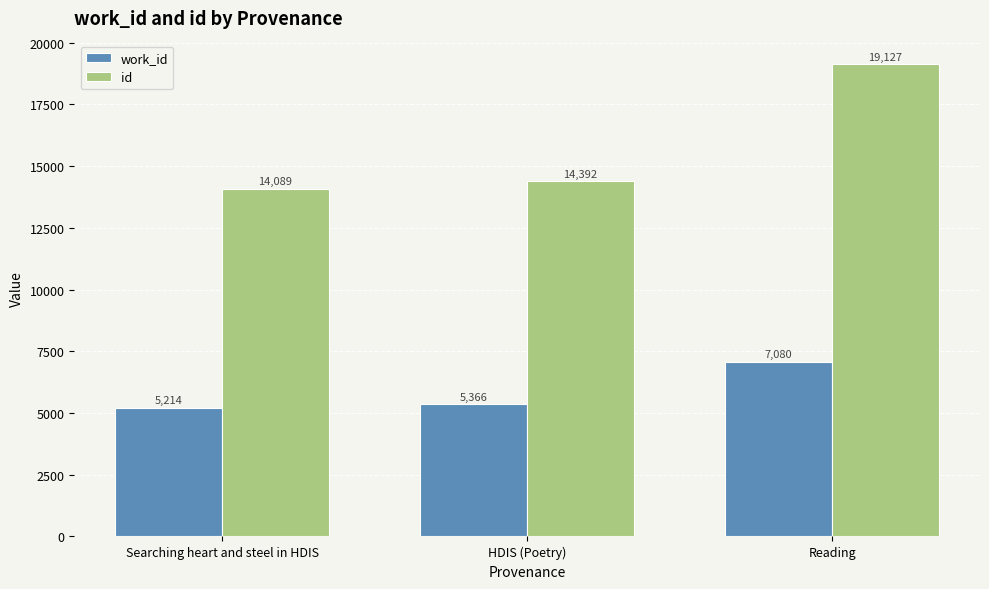

What are all the series names shown in the legend?

work_id, id